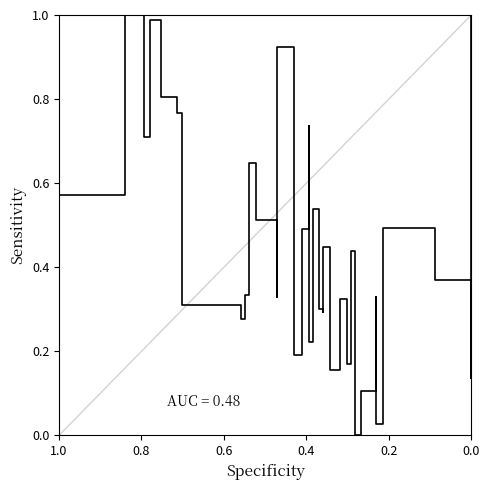

How many positive values are there?

37